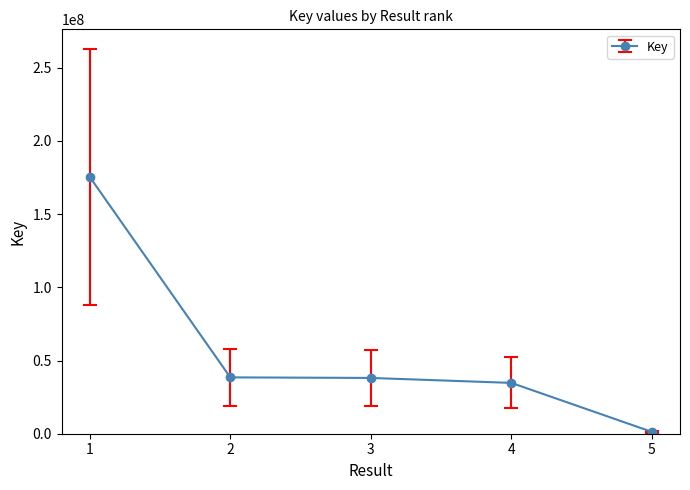

Where does the data first go above 38110433?

1